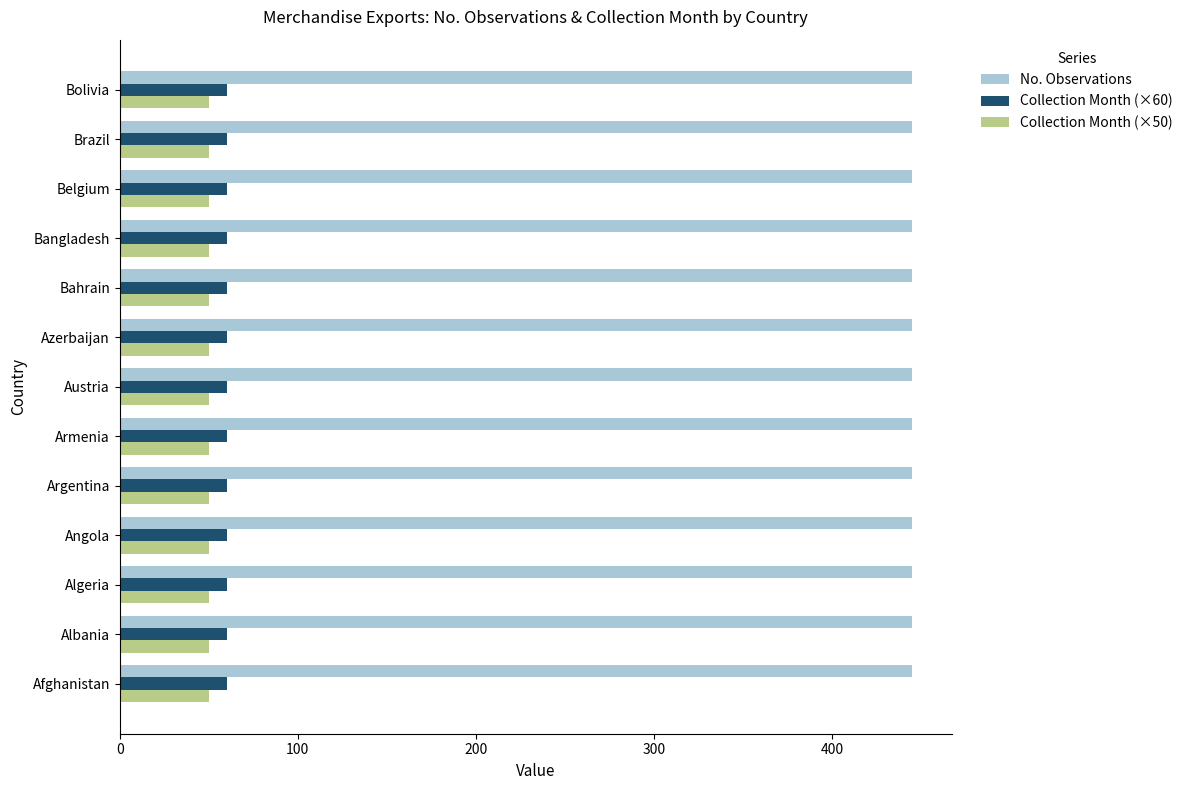

What is the total value across all series at Algeria?

555